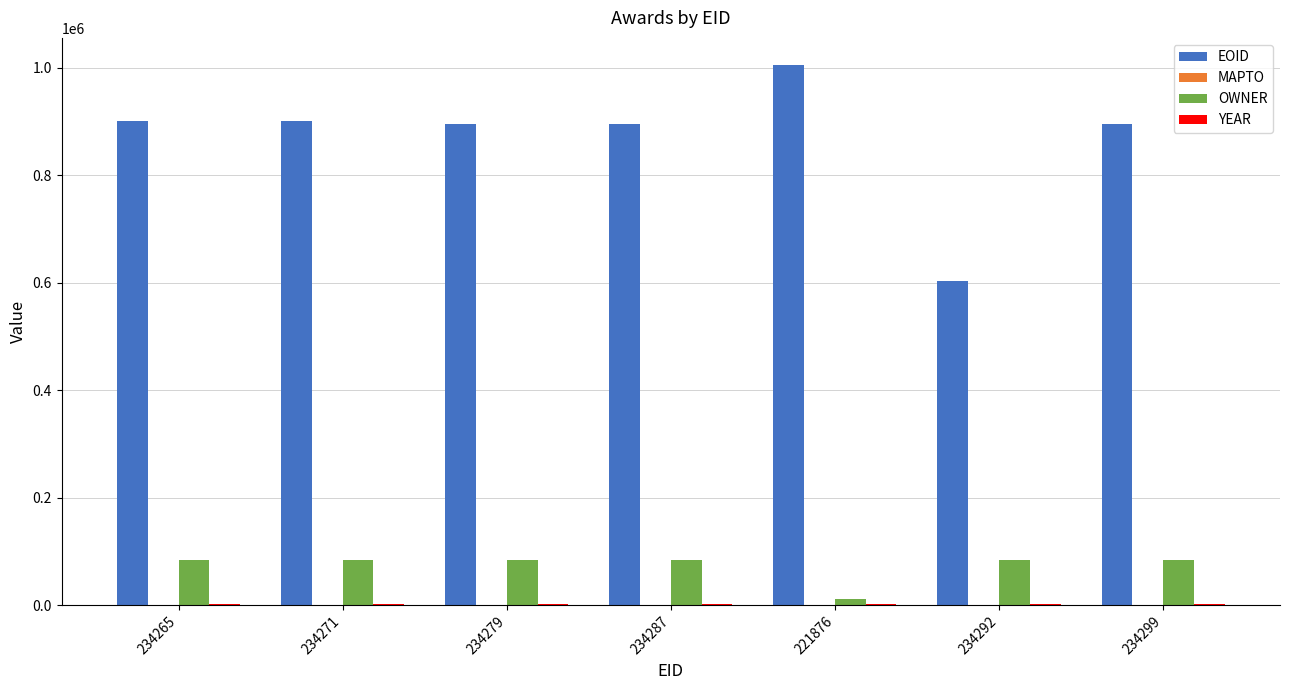

What is the sum of all EOID values?

6097720